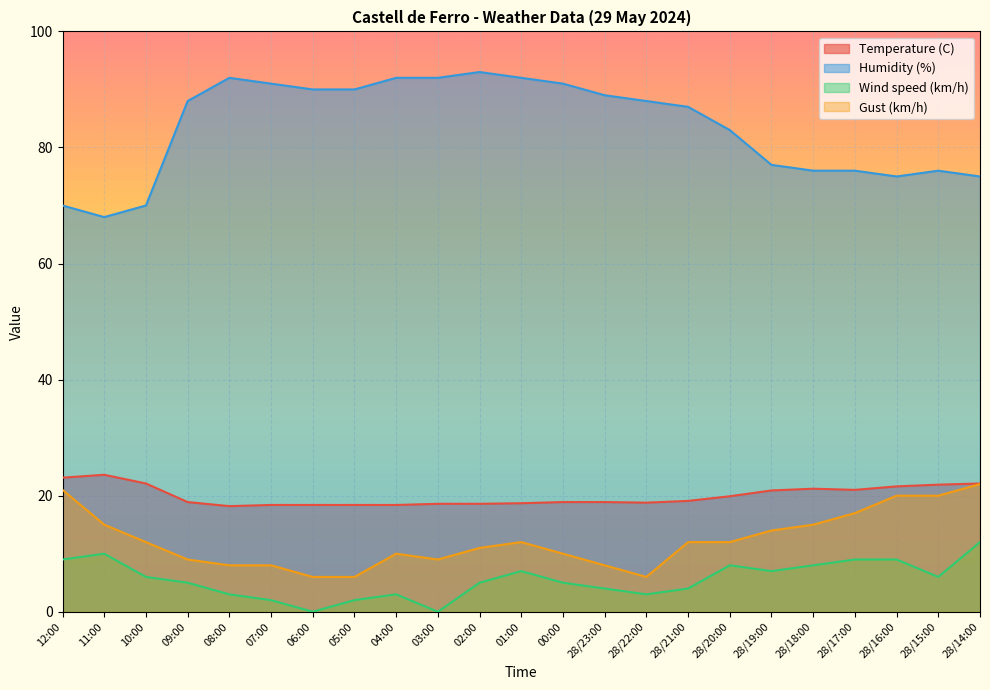

What value does the Gust (km/h) series have at 28/20:00?

12.0